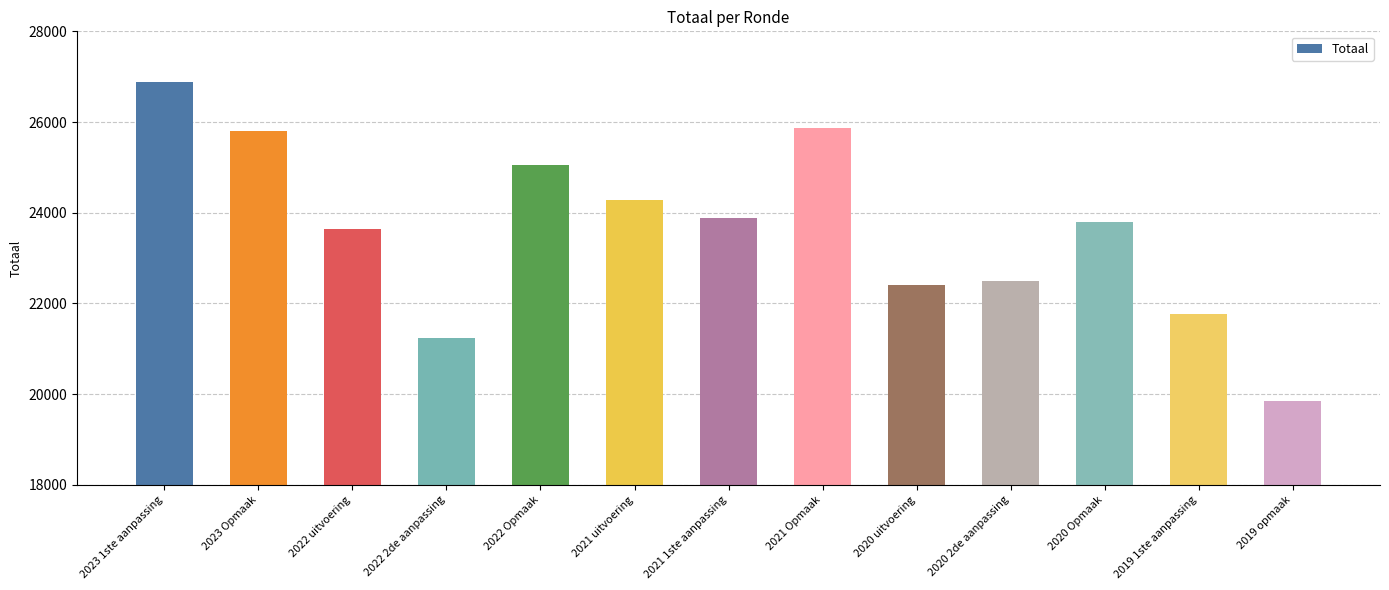

Which has a higher value, 2022 uitvoering or 2021 uitvoering?

2021 uitvoering